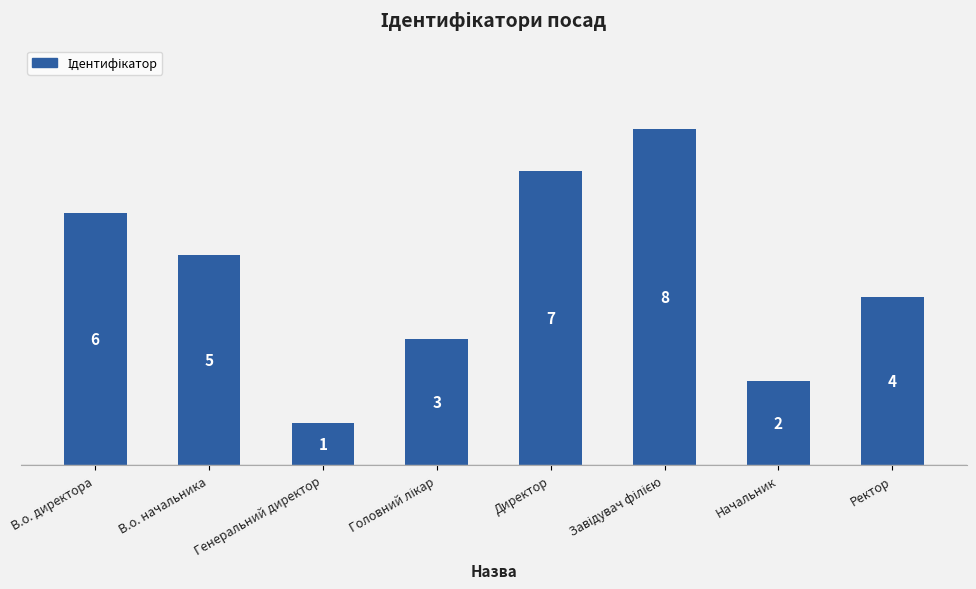

Reading left to right, extract all data points from this chart.

6	5	1	3	7	8	2	4